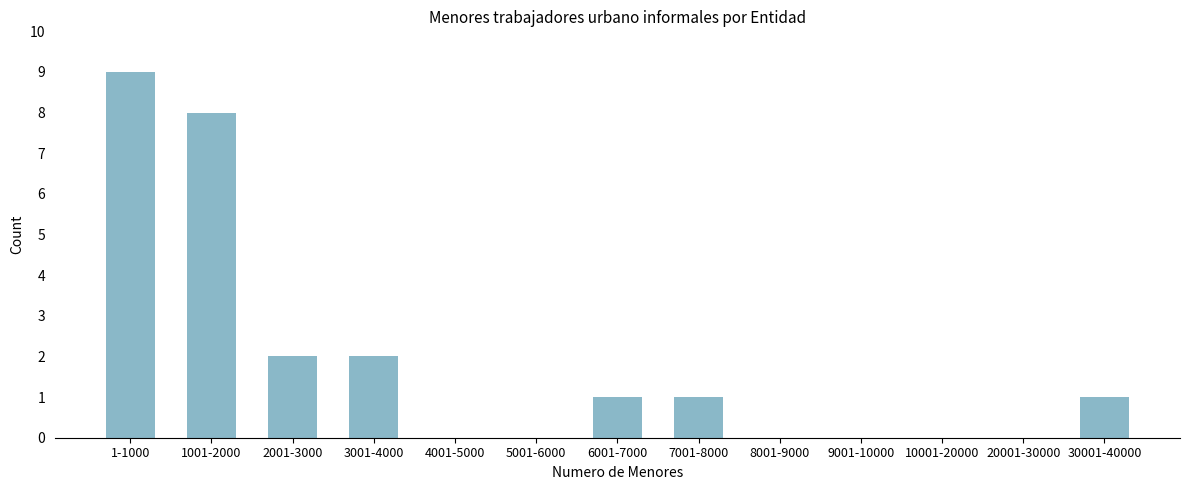

Reading right to left, list all the values displayed in this chart.

30001-40000=1	20001-30000=0	10001-20000=0	9001-10000=0	8001-9000=0	7001-8000=1	6001-7000=1	5001-6000=0	4001-5000=0	3001-4000=2	2001-3000=2	1001-2000=8	1-1000=9